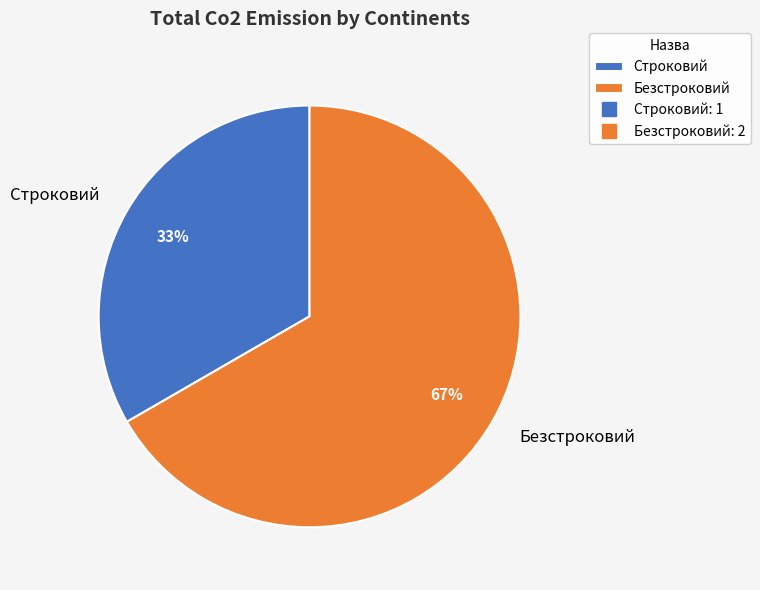

To the nearest percent, what percentage of the pie is Безстроковий?

67%